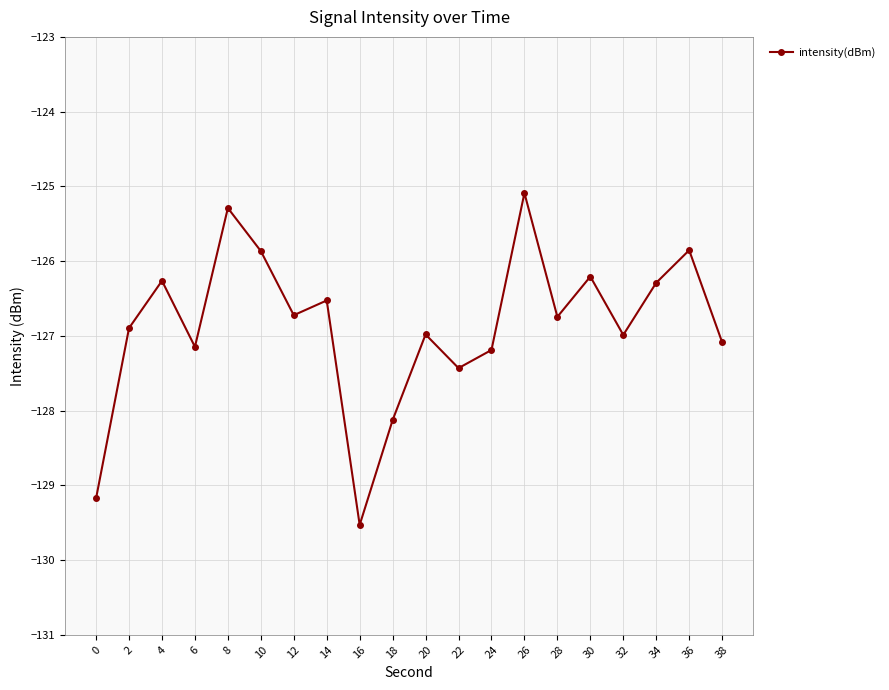

What is the average value?

-126.9